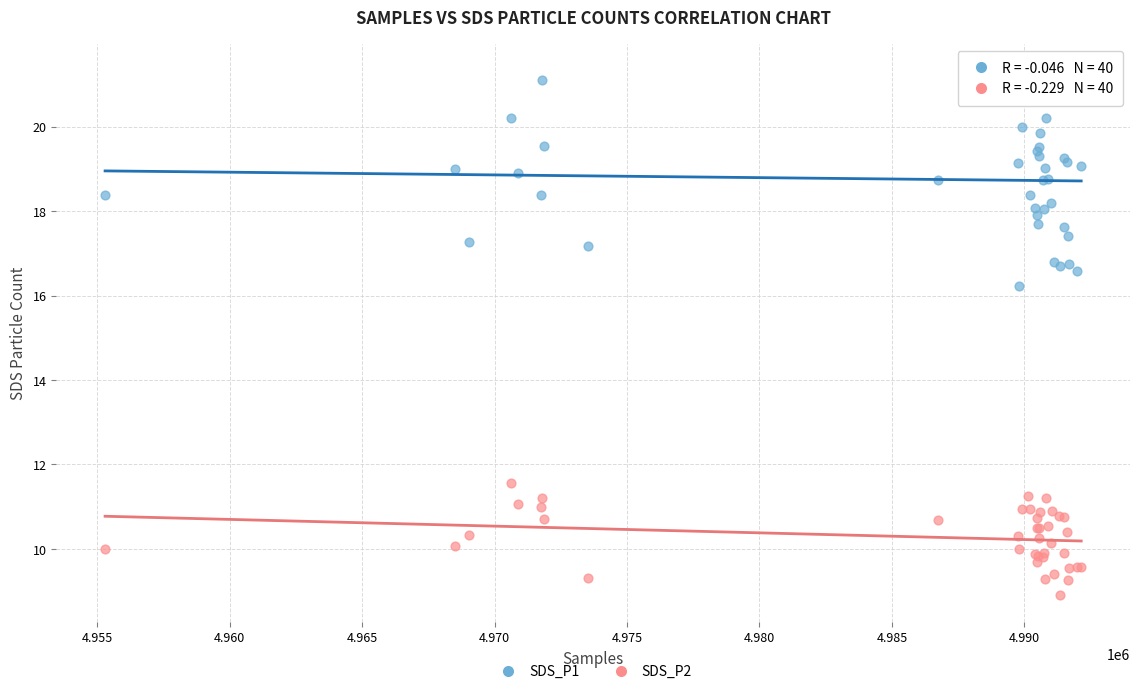

Which series contains the lowest Y value?

SDS_P2